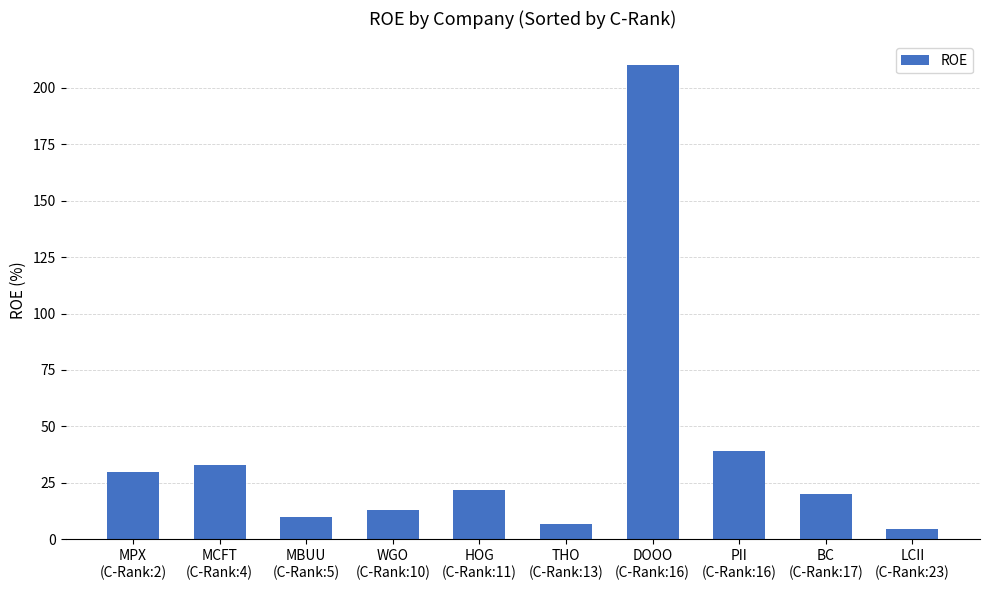

Are the bars horizontal?

No